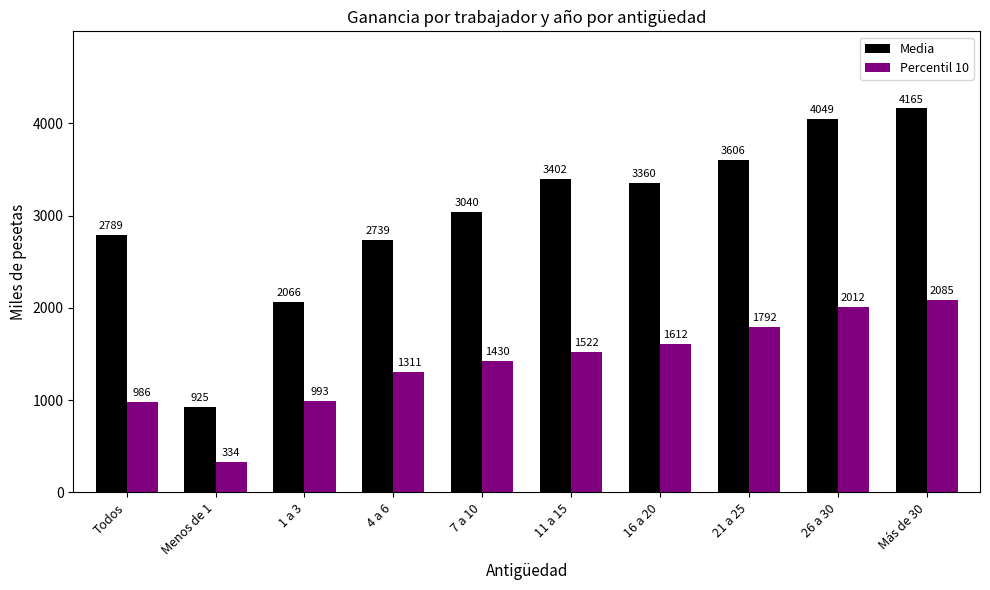

What is the difference between the Media values at Más de 30 and 4 a 6?

1426.0